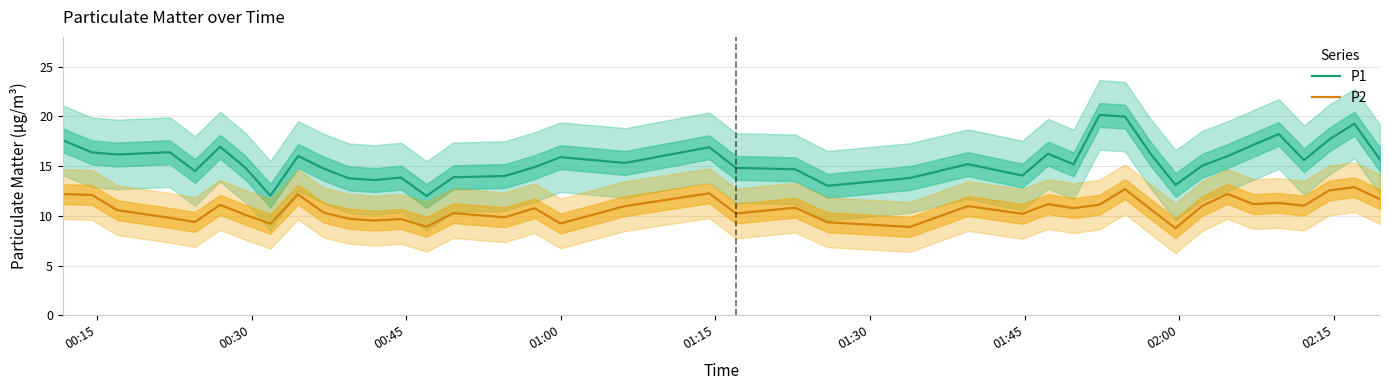

True or false: P2 and P1 intersect in this chart.

False